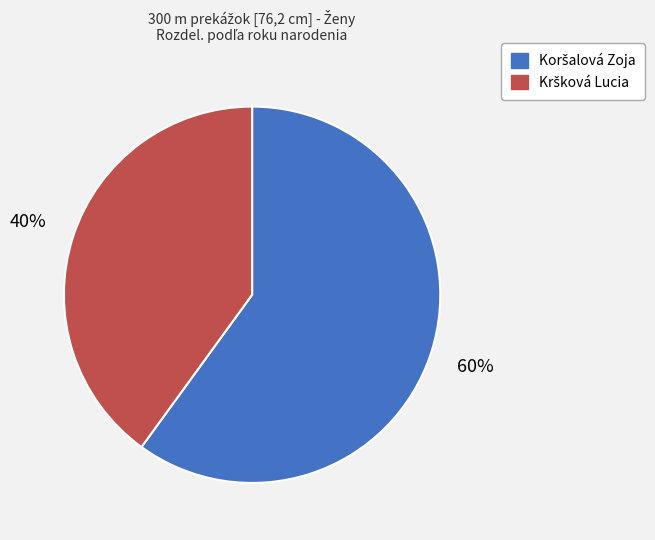

Count the number of slices in the pie.

2